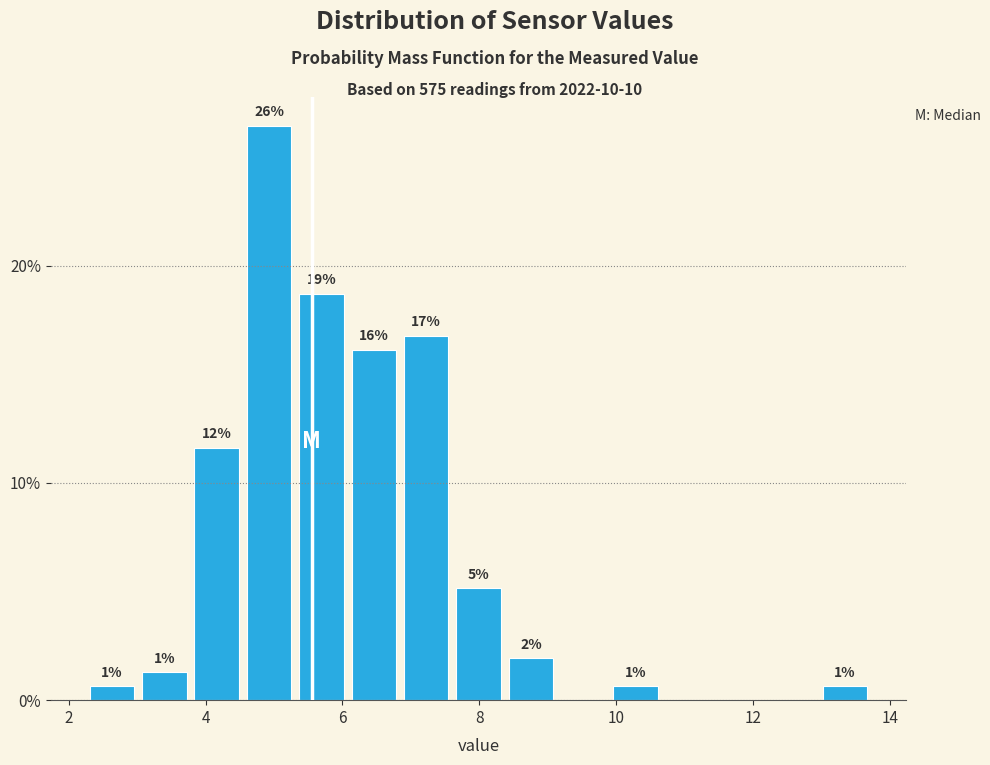

Around what value on the x-axis is the tallest bar? Give the approximate position of its centre, as read against the axis.

5.0